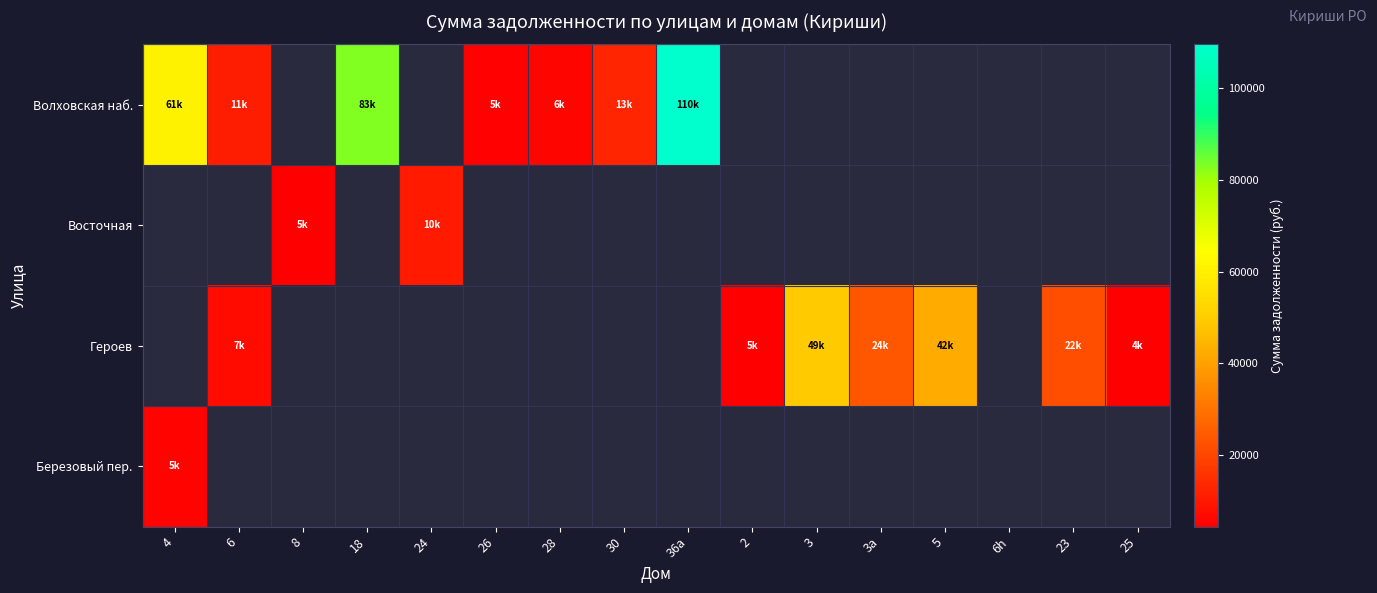

At which label is Березовый пер. closest to 5434?

4